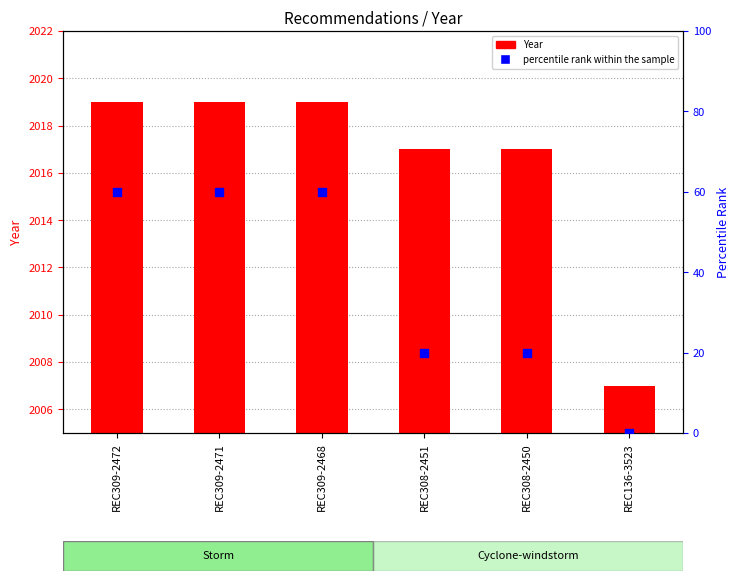

What are all the series names shown in the legend?

Year, percentile rank within the sample